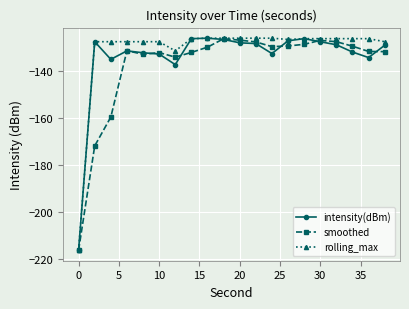

True or false: intensity(dBm) has more than 1 points higher than both neighbors.

True